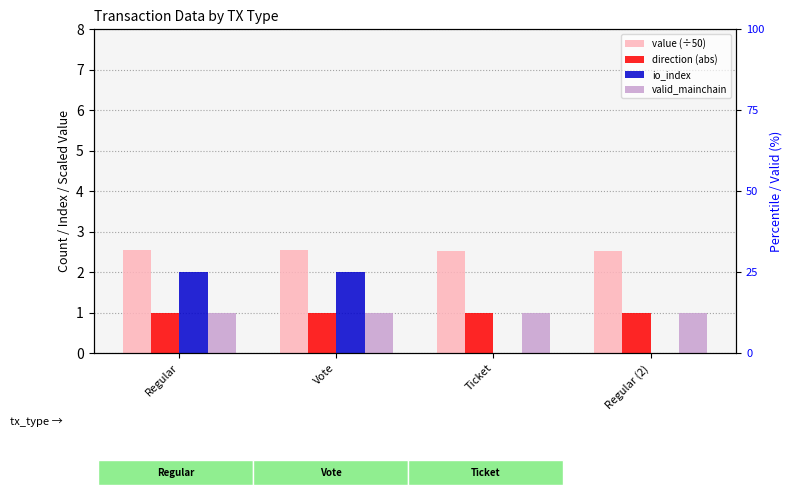

What is the total value across all series at Regular (2)?

4.5